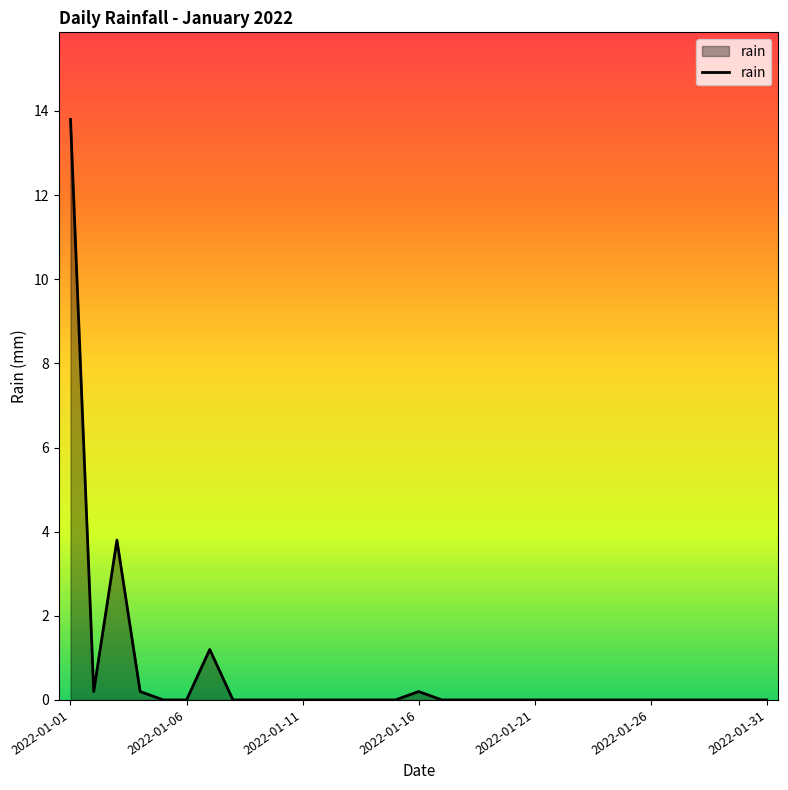

What is the maximum value shown in the chart?

13.8